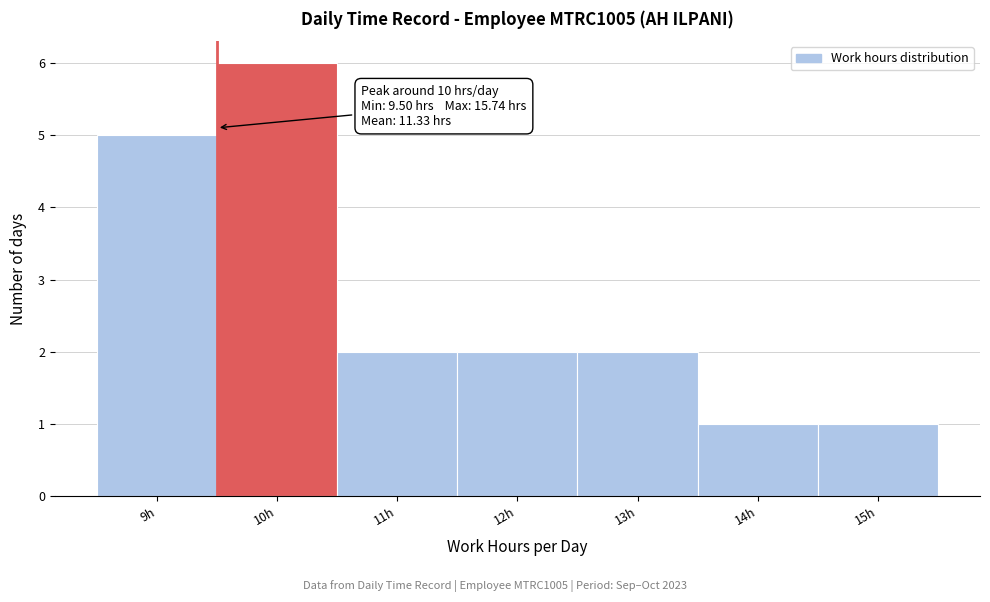

Reading left to right, list all the values displayed in this chart.

5	6	2	2	2	1	1